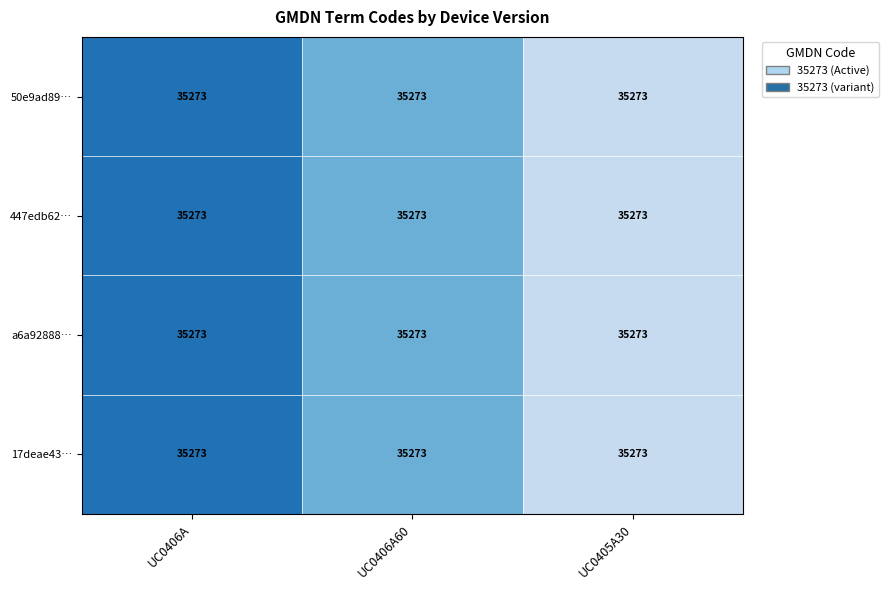

How many a6a92888… values are between 35273 and 35275?

3